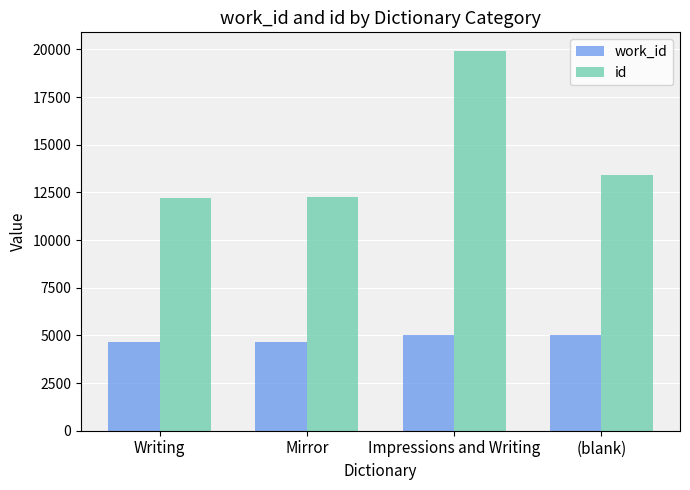

How many data points does each series have?

4